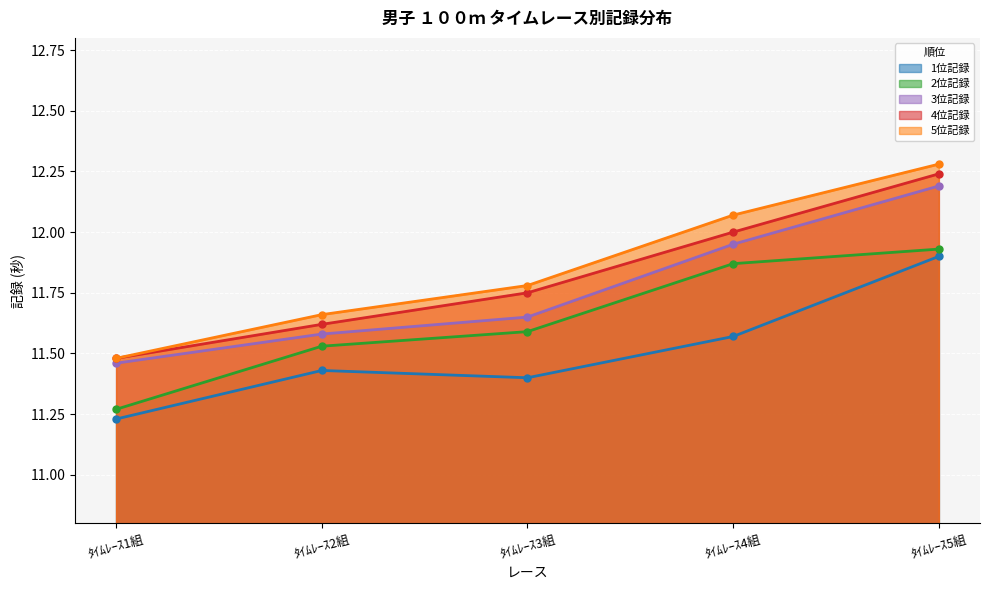

True or false: 1位記録 and 5位記録 intersect in this chart.

False